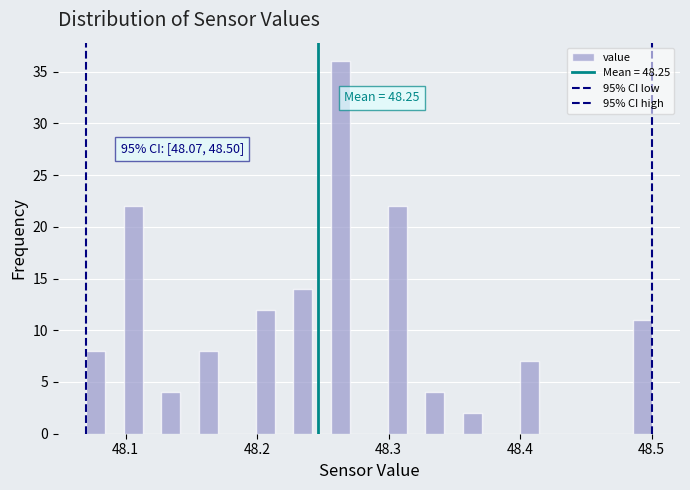

Around what value on the x-axis is the tallest bar? Give the approximate position of its centre, as read against the axis.

48.26